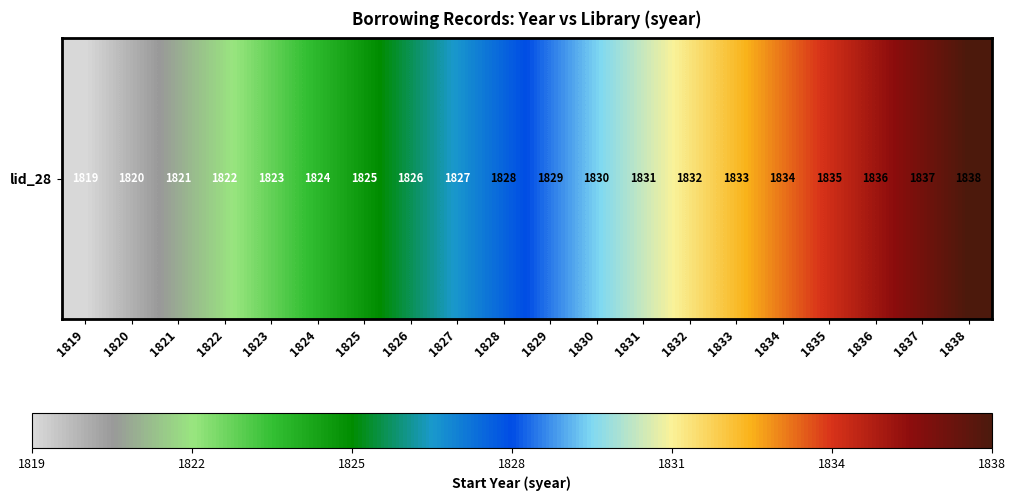

List the labels in order of value, largest first.

1838, 1837, 1836, 1835, 1834, 1833, 1832, 1831, 1830, 1829, 1828, 1827, 1826, 1825, 1824, 1823, 1822, 1821, 1820, 1819